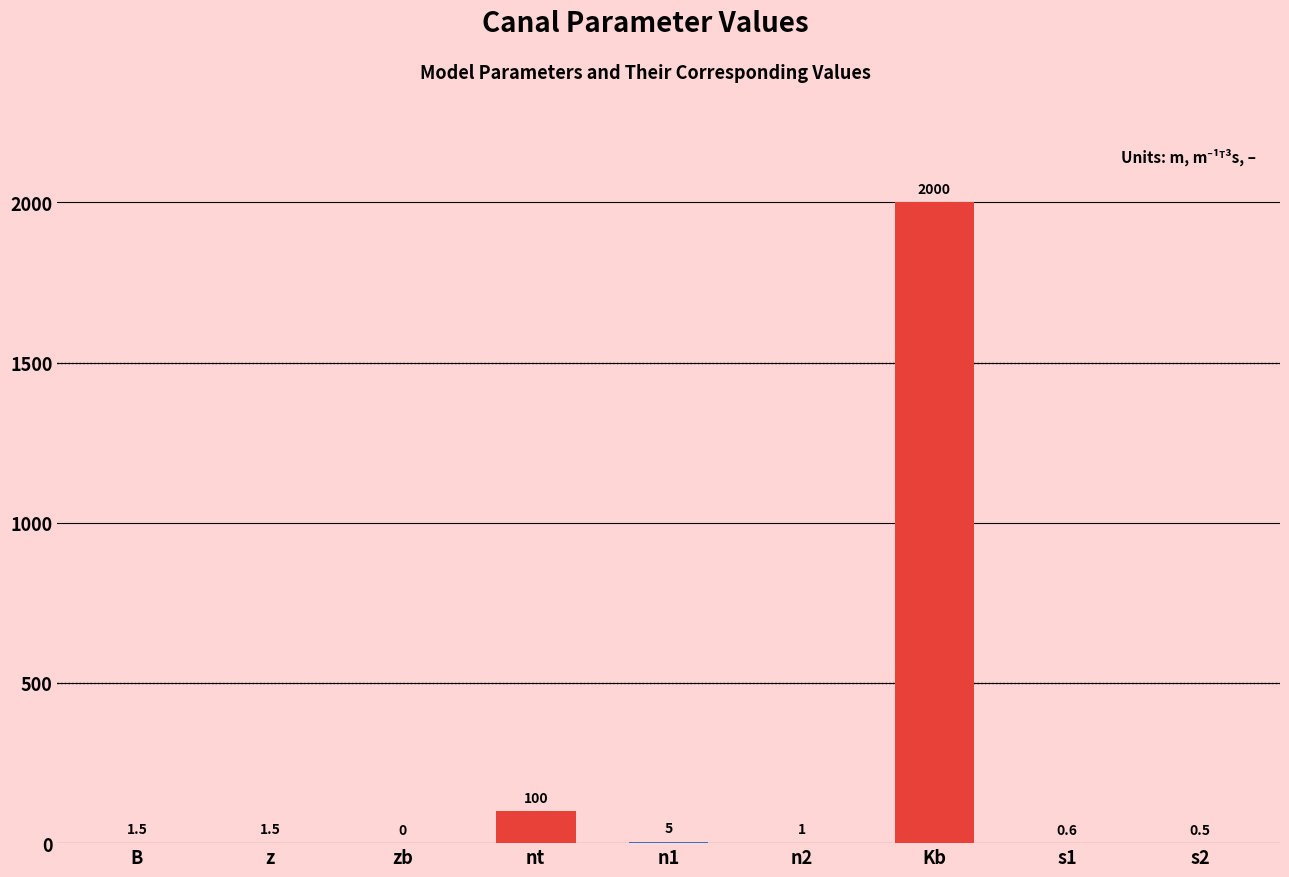

The chart shows a value of 2000.0 at Kb. True or false?

True